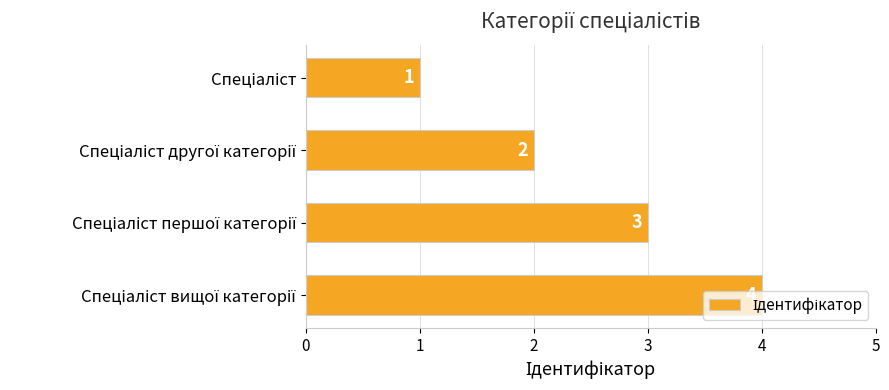

What is the value of the 1st bar from the top?

1